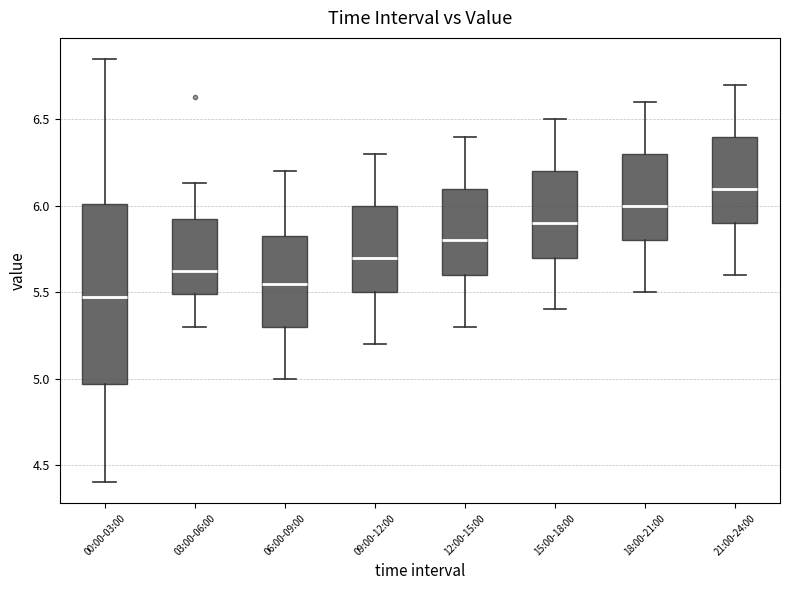

Where does the lower whisker of the box for 21:00-24:00 end on the y-axis? The values are not printed on the chart, so give them approximately, as read against the axis.

5.60